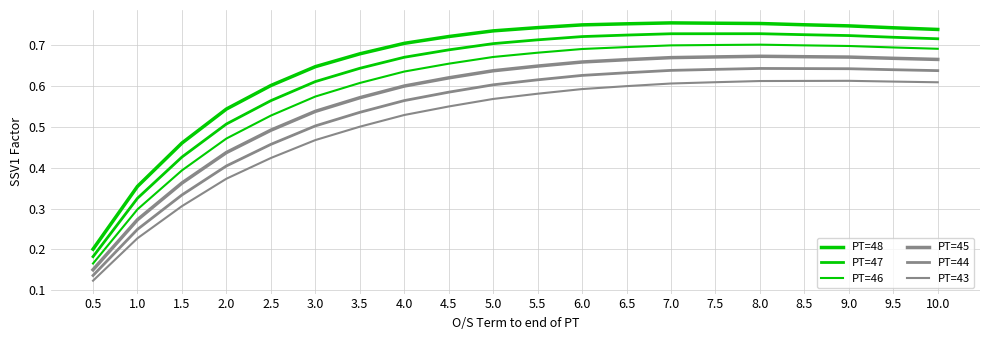

What is the difference between the second highest and second lowest values in the PT=46 series?

0.4